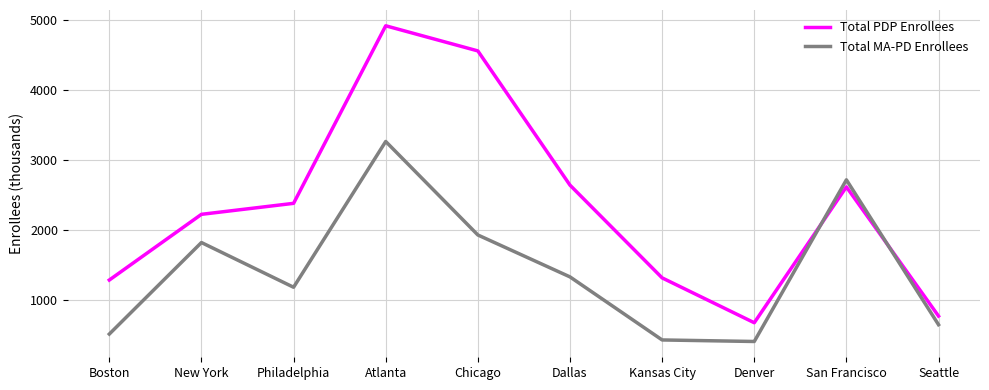

Which category has the highest value across all series?

Atlanta